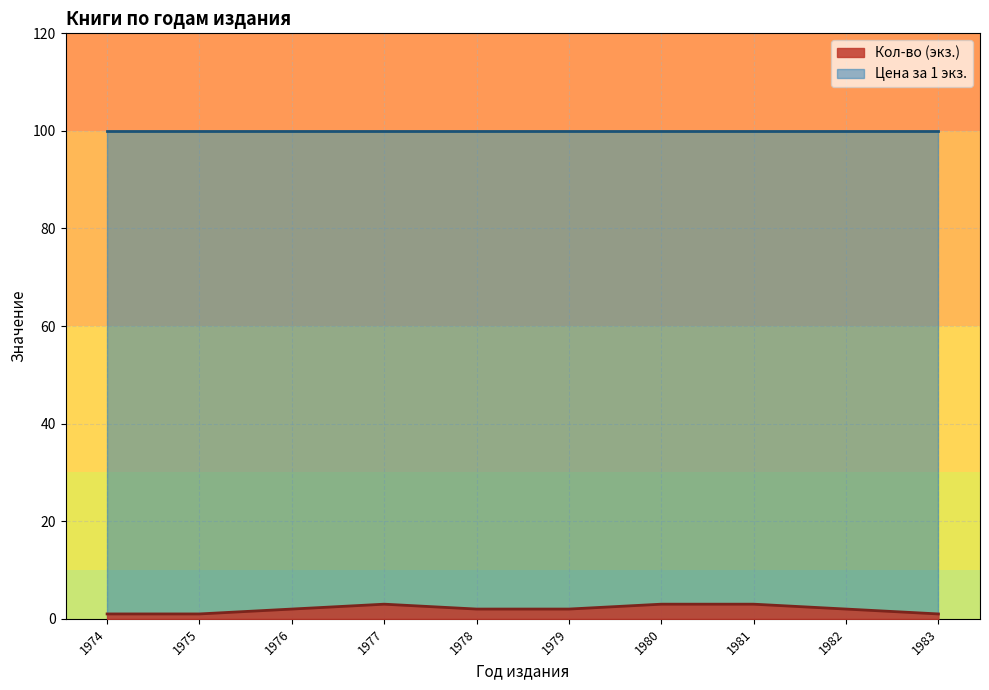

Which series has the widest spread of values?

Кол-во (экз.)